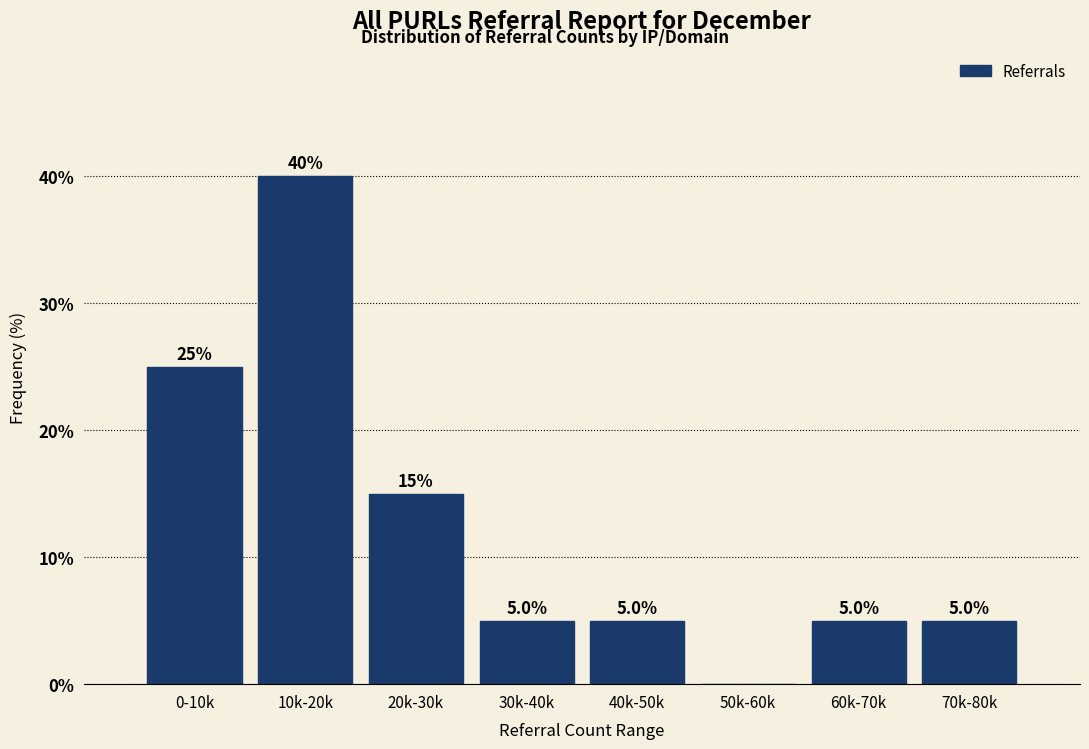

Reading left to right, what are all the values shown in this chart?

0-10k=25	10k-20k=40	20k-30k=15	30k-40k=5	40k-50k=5	50k-60k=0	60k-70k=5	70k-80k=5